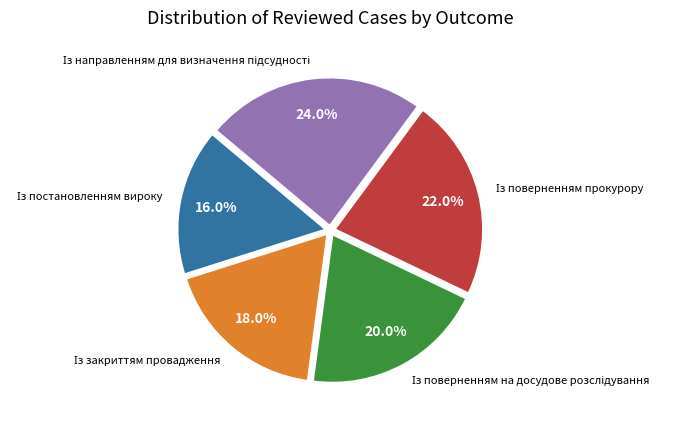

Is there any slice that represents more than half of the pie?

No